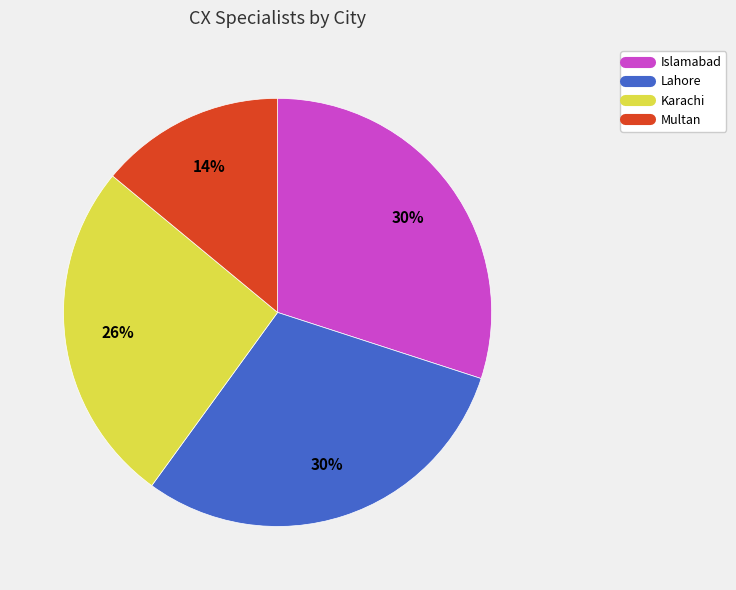

Does Multan represent more than half of the total?

No